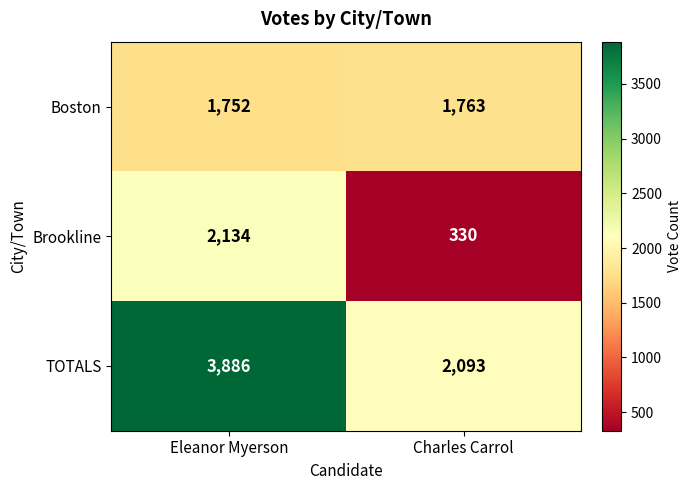

Is it true that TOTALS equals 2093 at Charles Carrol?

True